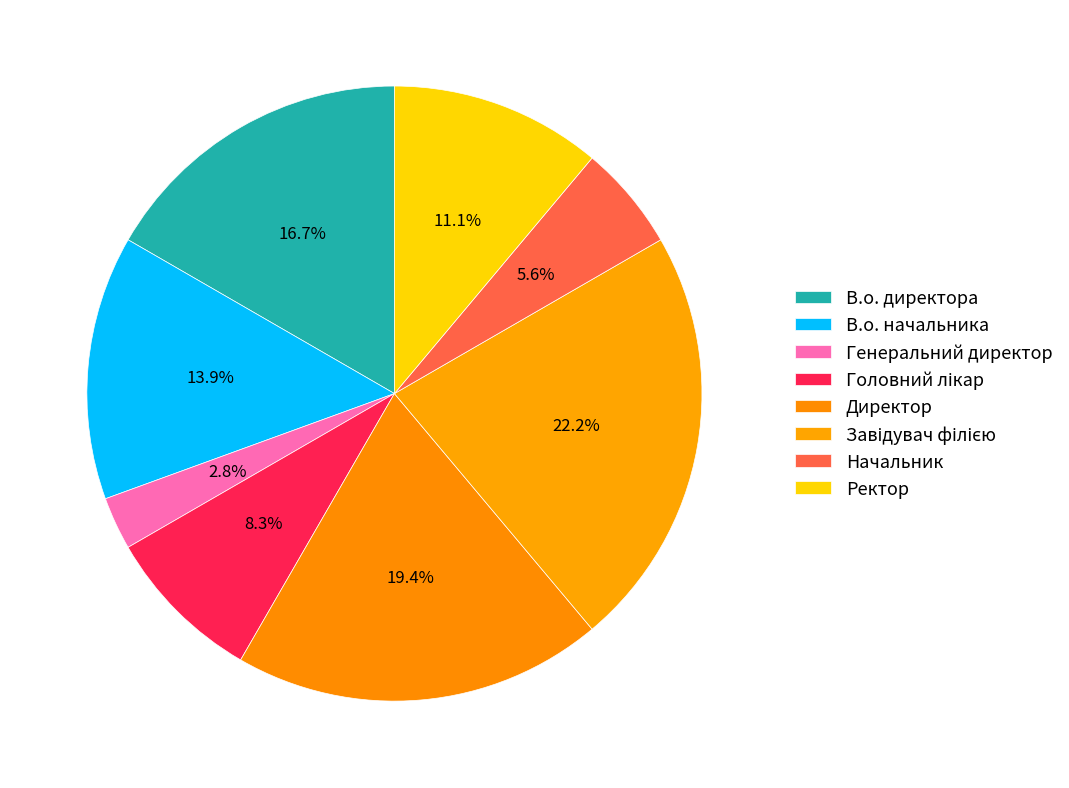

What percentage is the В.о. начальника slice, to the nearest percent?

14%